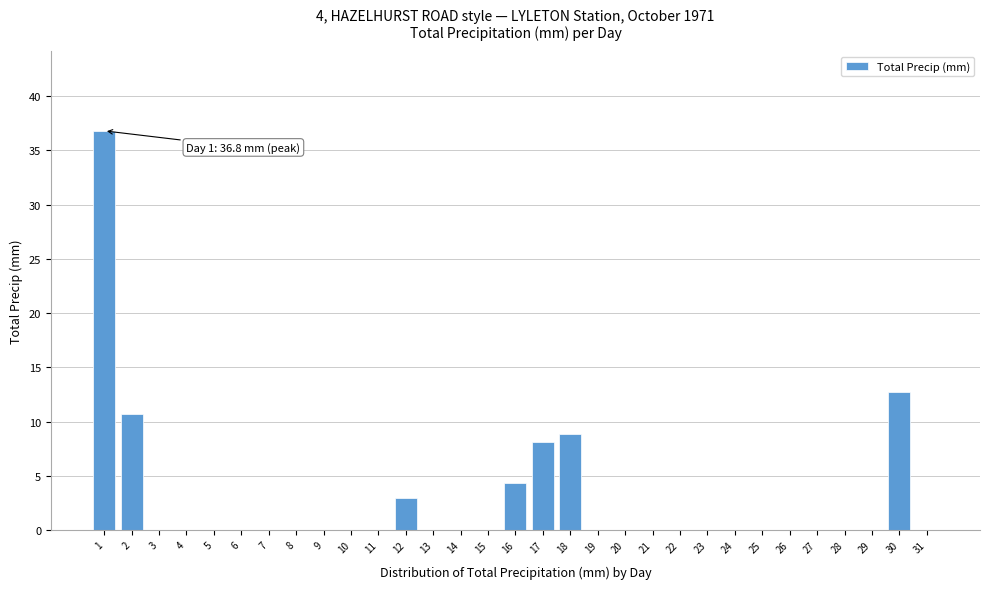

What is the sum of all values?

84.5